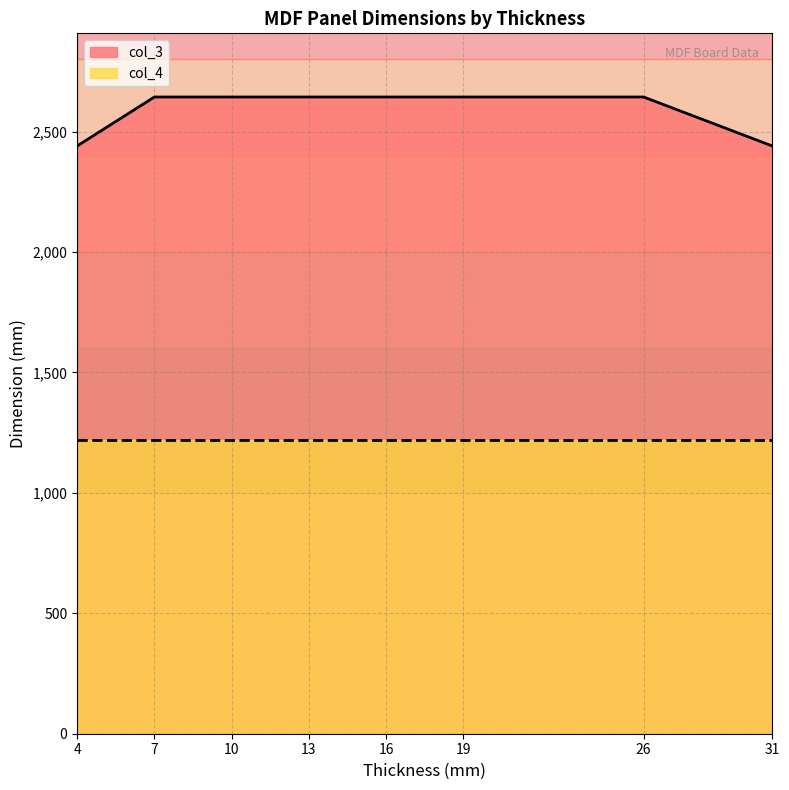

How many lines are shown in the chart?

2